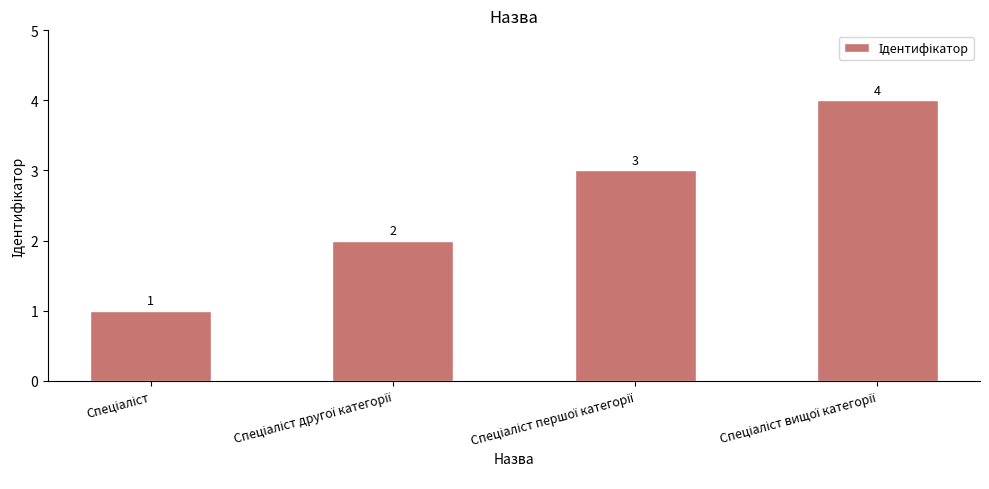

How many values are below 3?

2